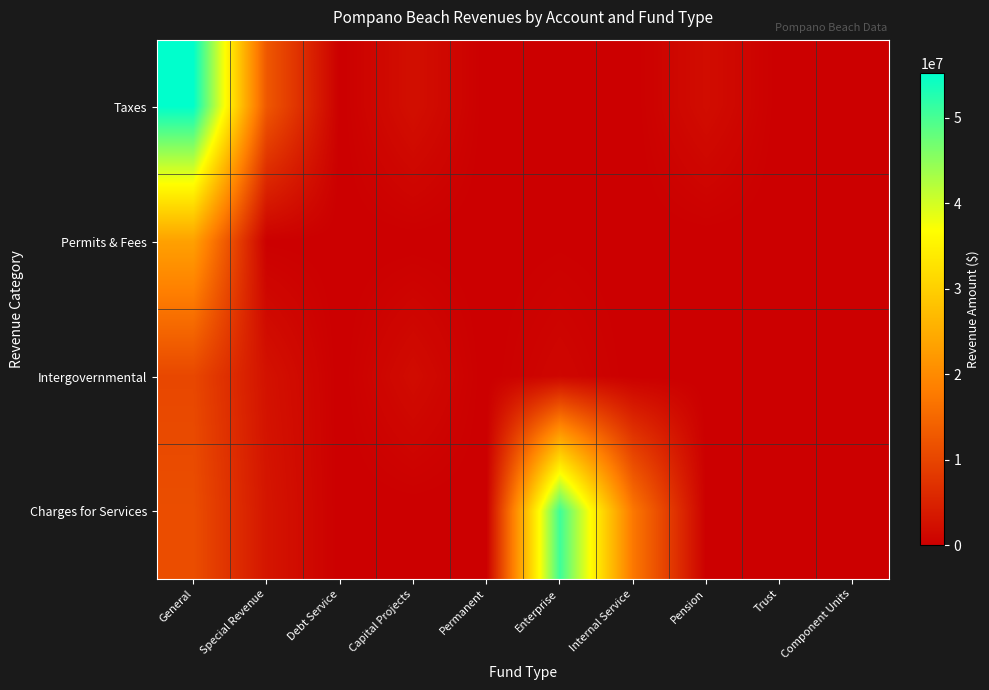

Which series has the largest total across all categories?

Charges for Services